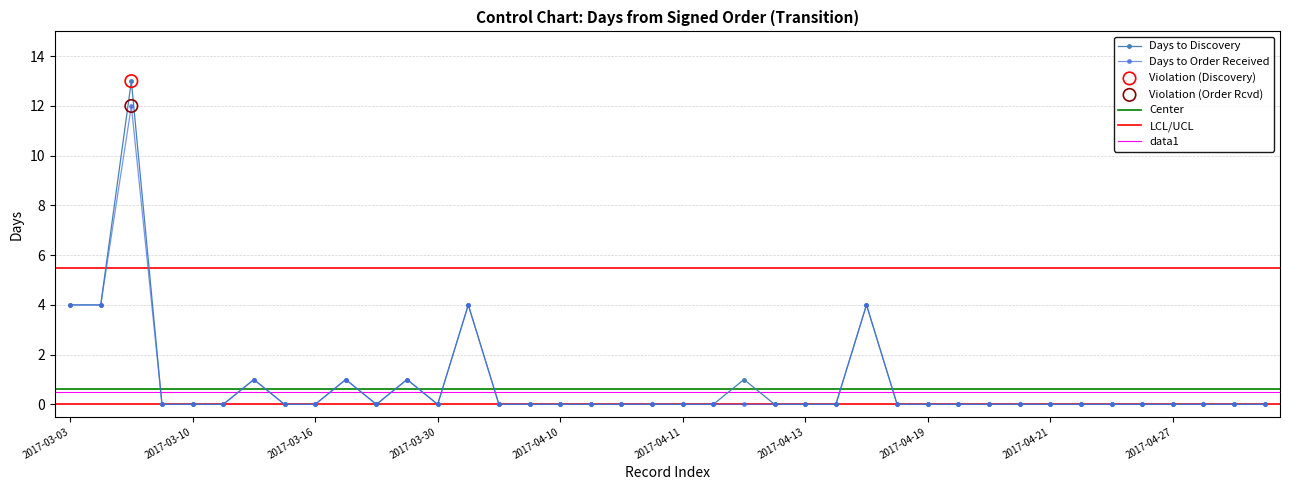

Which series has the largest Y range (max minus min)?

days_discovery